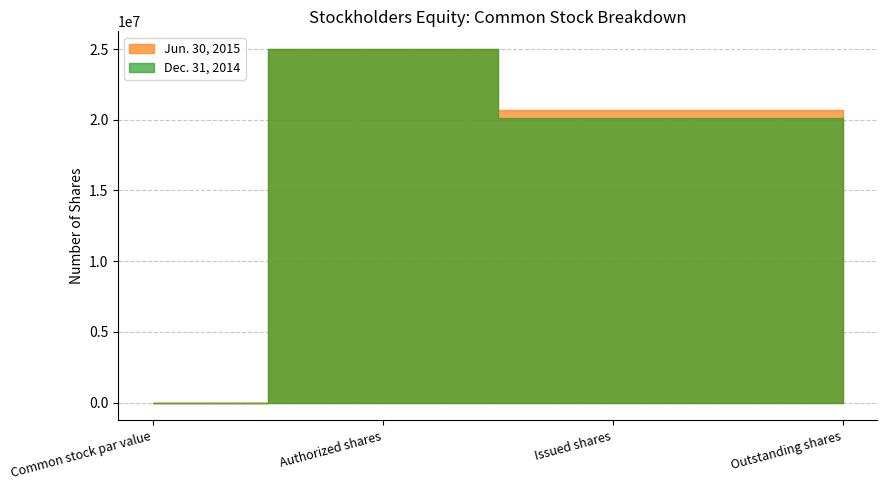

What is the maximum value shown in the chart?

25000000